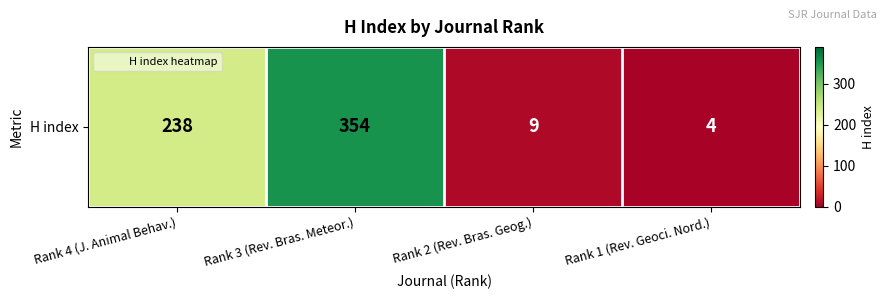

Reading right to left, what are all the values shown in this chart?

Rank 1 (Rev. Geoci. Nord.)=4	Rank 2 (Rev. Bras. Geog.)=9	Rank 3 (Rev. Bras. Meteor.)=354	Rank 4 (J. Animal Behav.)=238